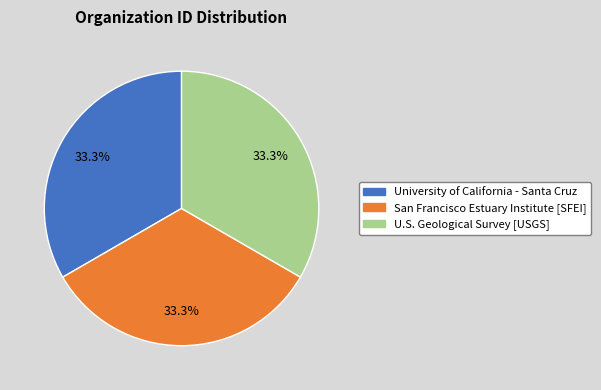

Is it true that U.S. Geological Survey [USGS] is 33% of the pie?

True